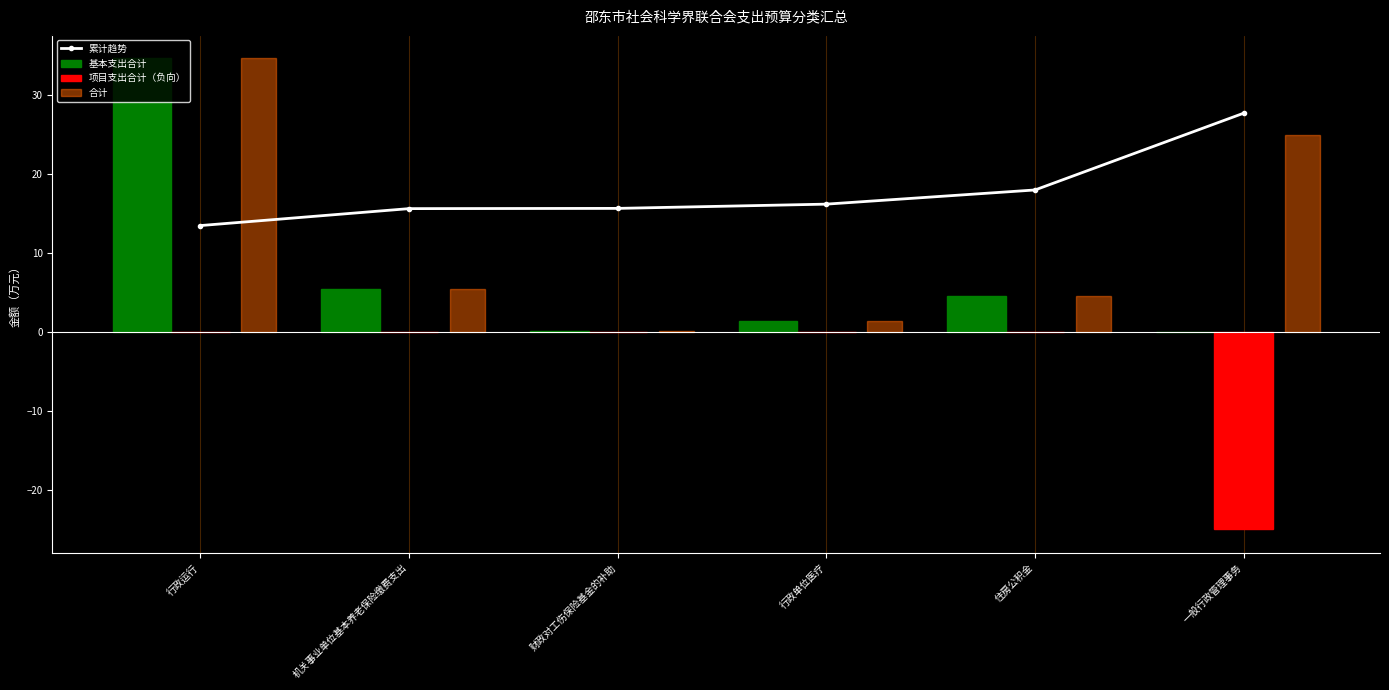

At how many categories does at least one series exceed 10?

6